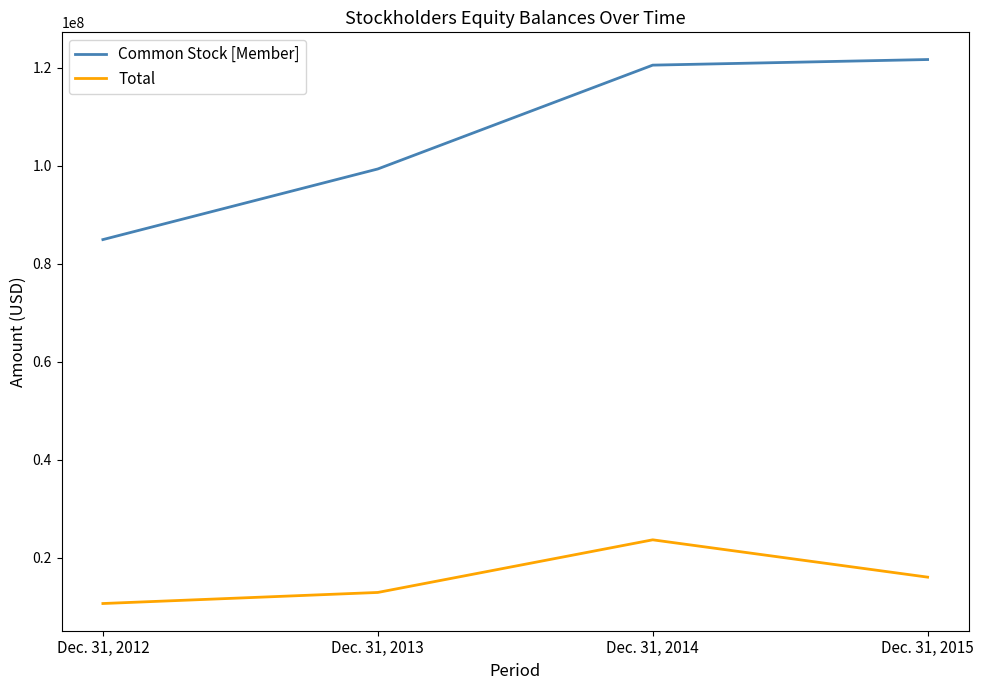

The Common Stock [Member] series shows 146079899 at Dec. 31, 2013. True or false?

False